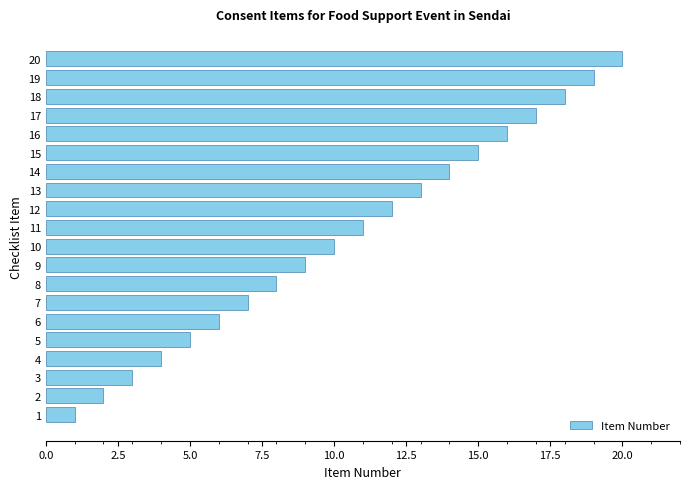

How many bars are there in total?

20